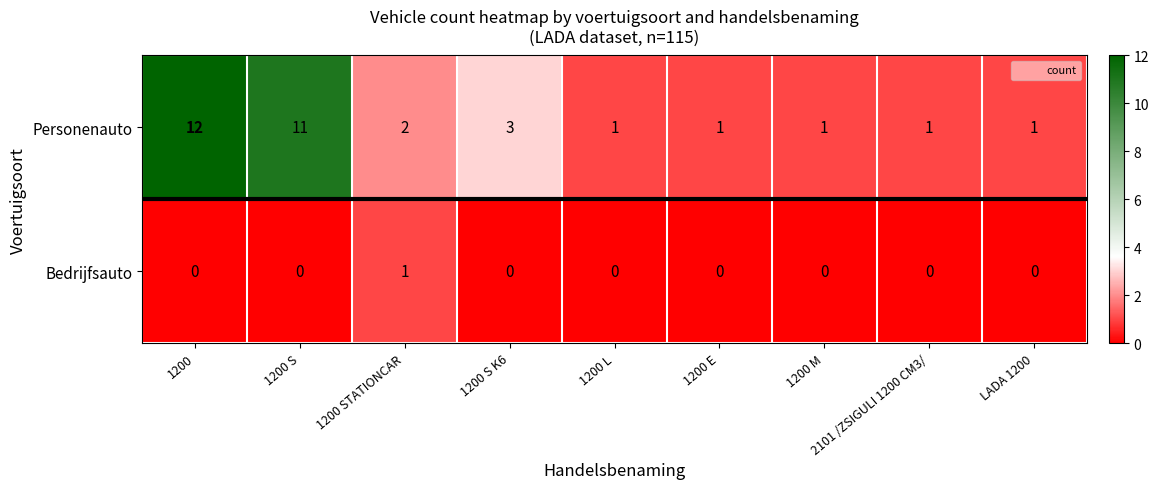

Which label corresponds to the largest value in the chart?

1200